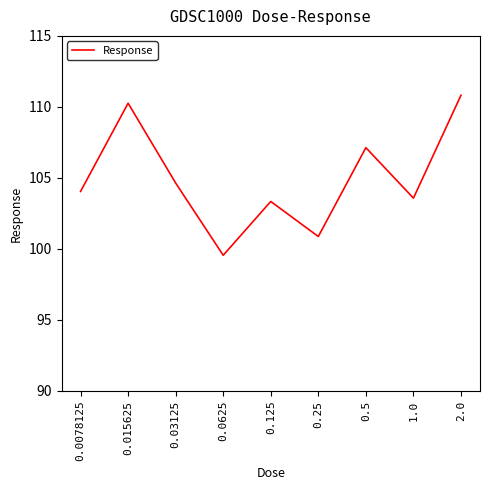

How many lines are shown in the chart?

1